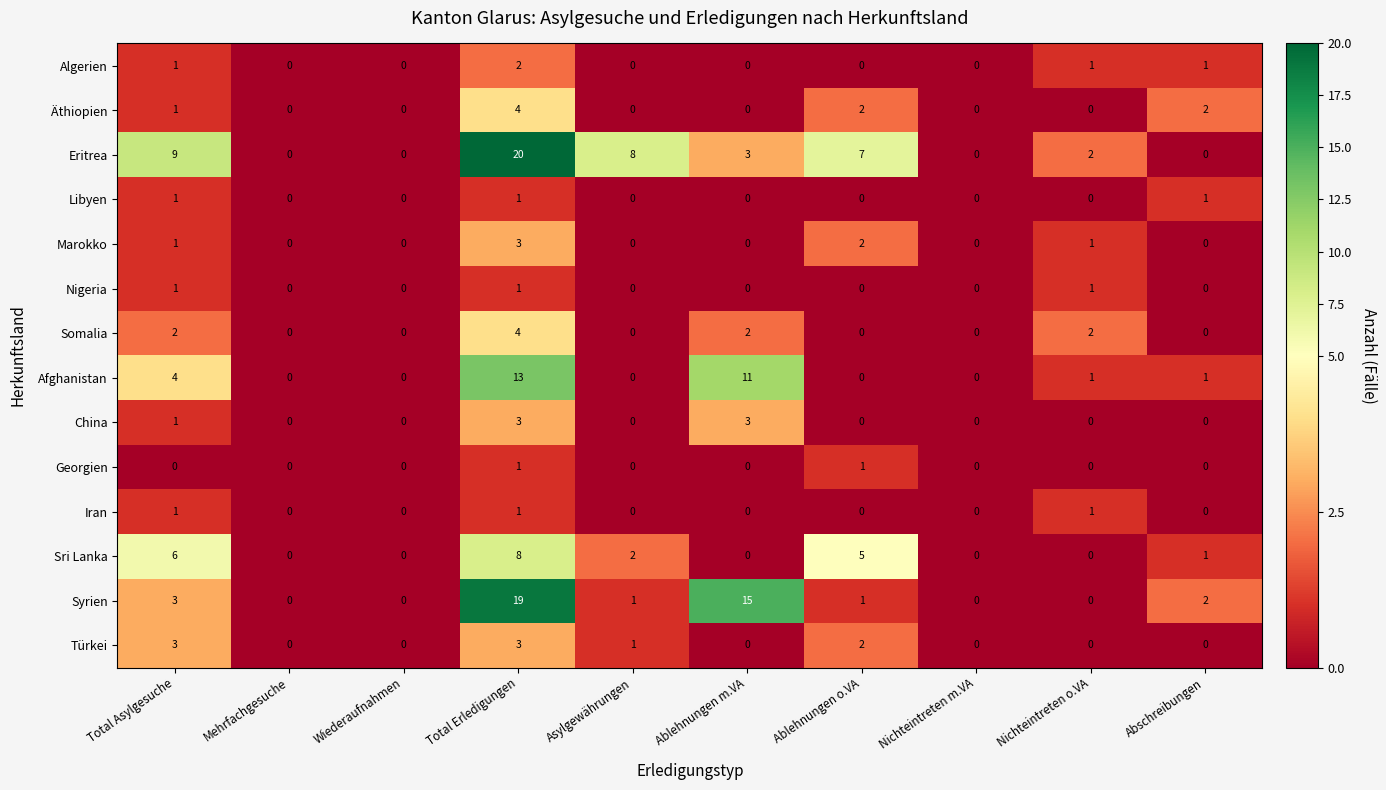

The value of Nigeria at Asylgewährungen is 0. True or false?

True